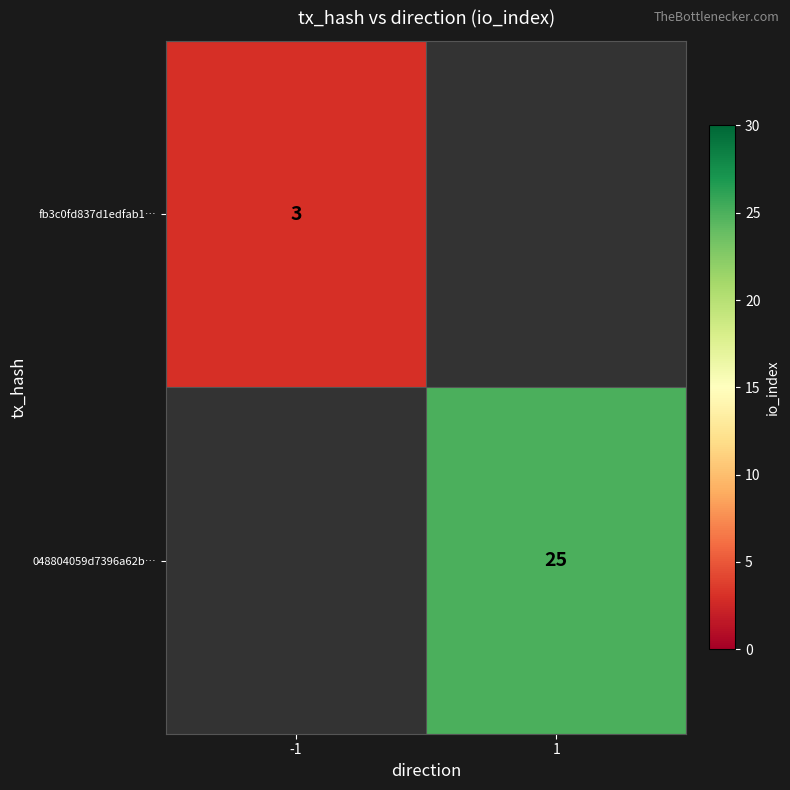

At how many categories does at least one series exceed 14?

1